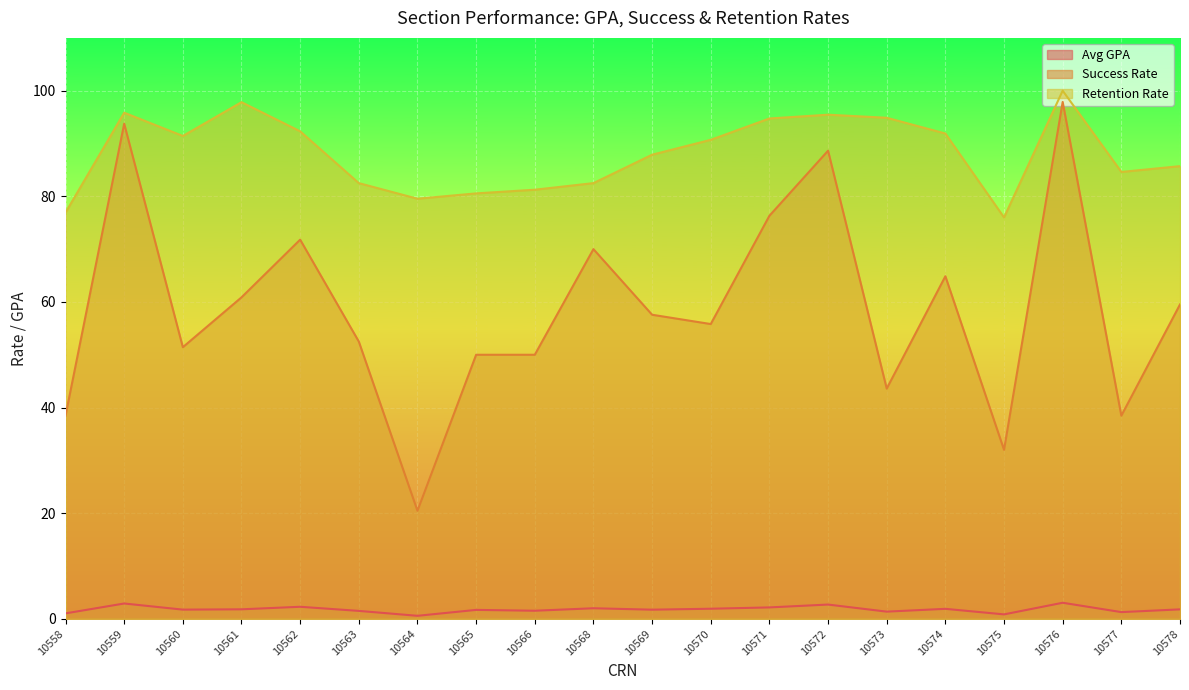

What is the sum of the Avg GPA values at 10563 and 10566?

3.0